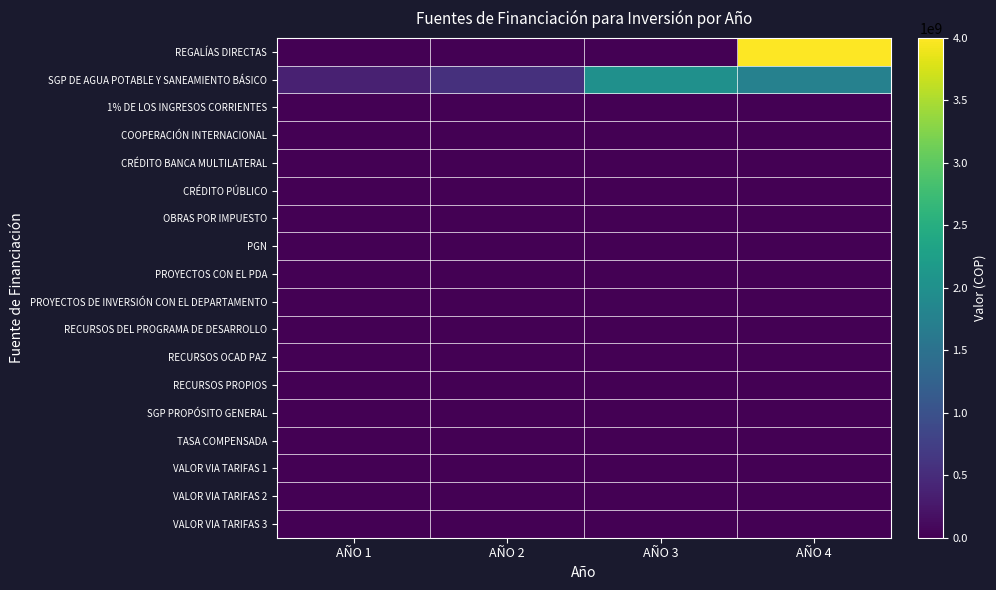

Which category has the lowest value across all series?

AÑO 1